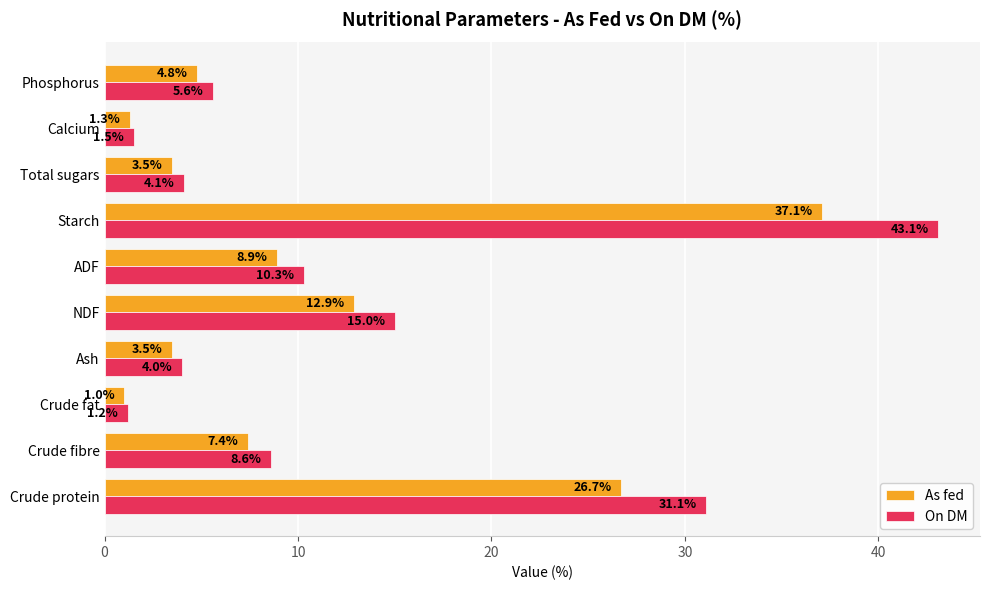

What are all the series names shown in the legend?

As fed, On DM